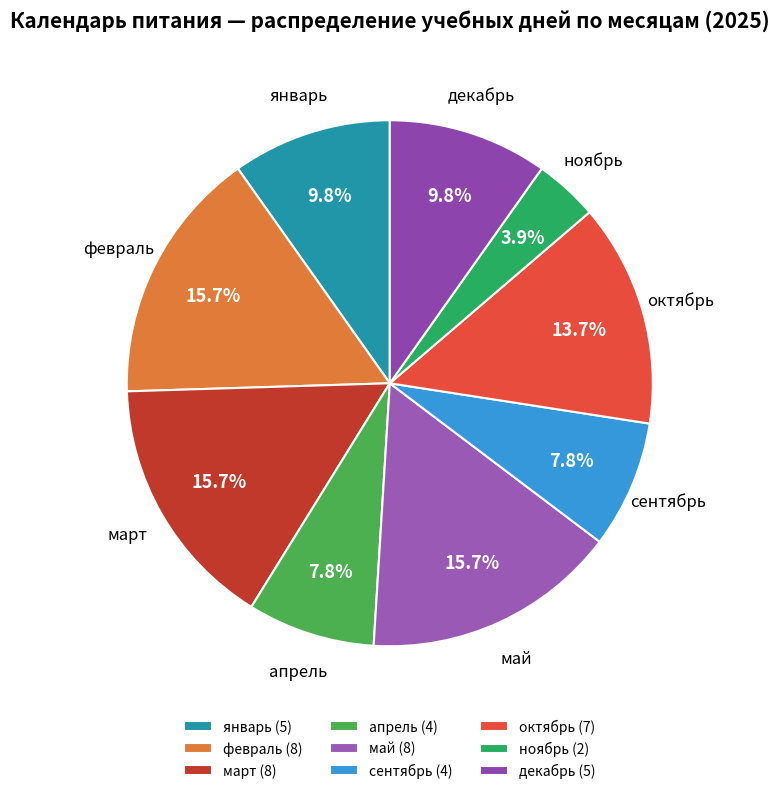

Which slice is the smallest?

ноябрь (2)